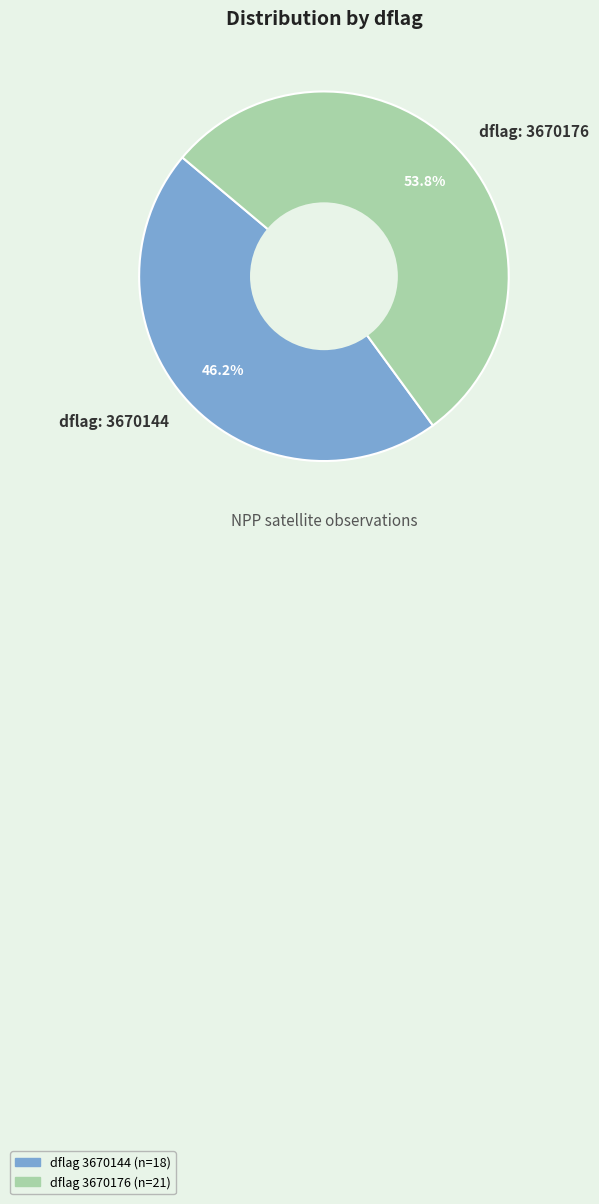

What is the smallest slice in the pie chart?

dflag: 3670144